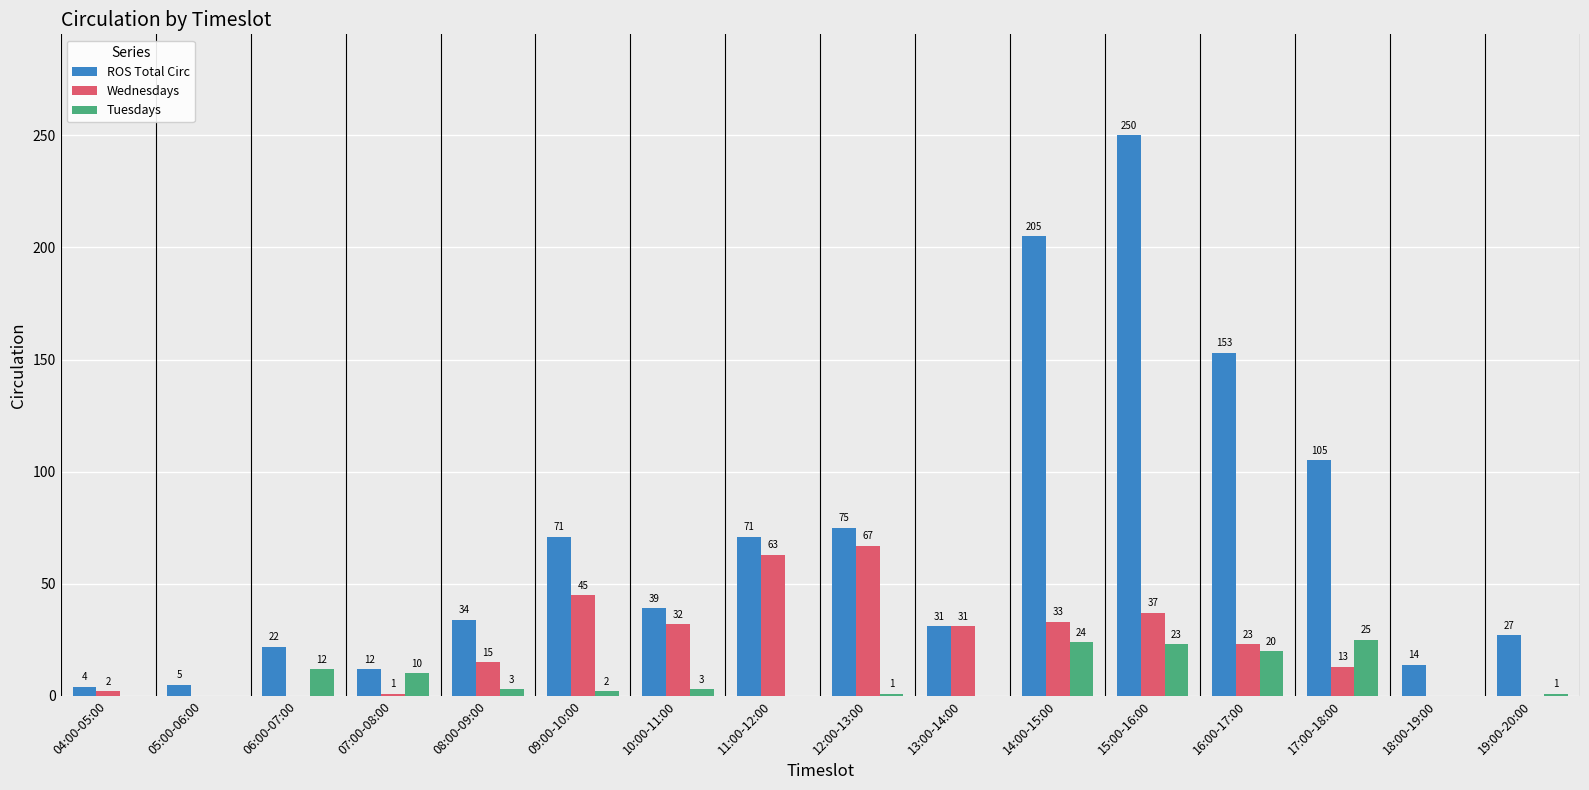

Reading left to right, extract all data points from this chart.

ROS Total Circ: 04:00-05:00=4	05:00-06:00=5	06:00-07:00=22	07:00-08:00=12	08:00-09:00=34	09:00-10:00=71	10:00-11:00=39	11:00-12:00=71	12:00-13:00=75	13:00-14:00=31	14:00-15:00=205	15:00-16:00=250	16:00-17:00=153	17:00-18:00=105	18:00-19:00=14	19:00-20:00=27
Wednesdays: 04:00-05:00=2	05:00-06:00=0	06:00-07:00=0	07:00-08:00=1	08:00-09:00=15	09:00-10:00=45	10:00-11:00=32	11:00-12:00=63	12:00-13:00=67	13:00-14:00=31	14:00-15:00=33	15:00-16:00=37	16:00-17:00=23	17:00-18:00=13	18:00-19:00=0	19:00-20:00=0
Tuesdays: 04:00-05:00=0	05:00-06:00=0	06:00-07:00=12	07:00-08:00=10	08:00-09:00=3	09:00-10:00=2	10:00-11:00=3	11:00-12:00=0	12:00-13:00=1	13:00-14:00=0	14:00-15:00=24	15:00-16:00=23	16:00-17:00=20	17:00-18:00=25	18:00-19:00=0	19:00-20:00=1